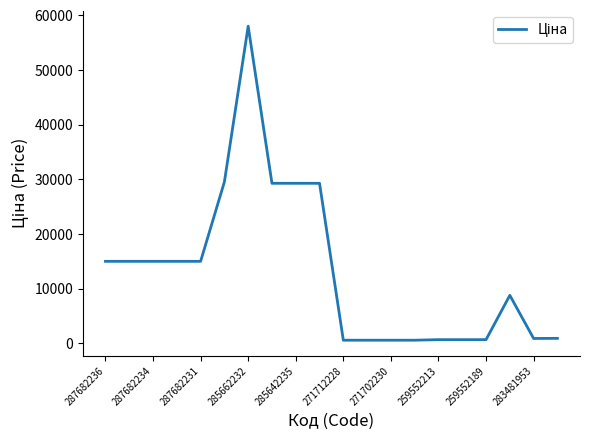

What is the maximum value shown in the chart?

58037.0